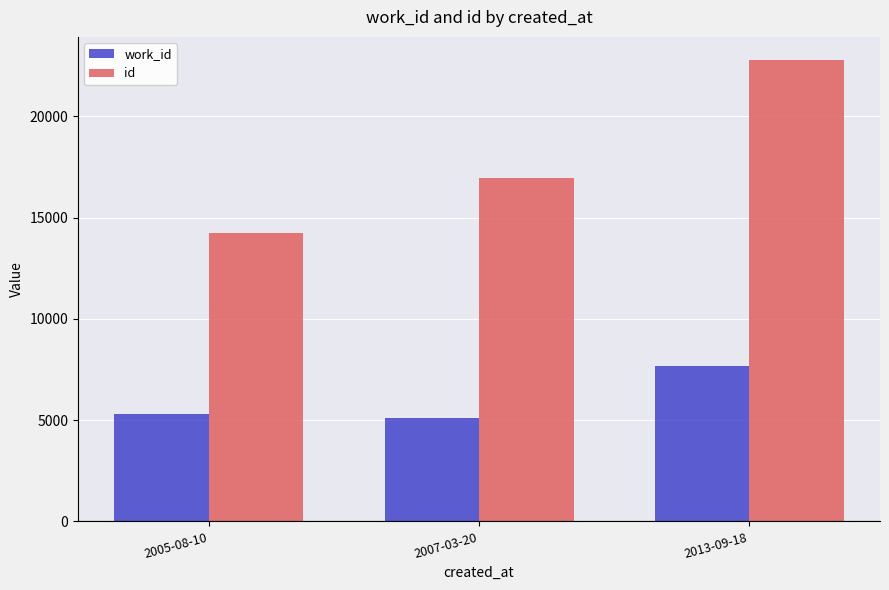

List the labels in order of work_id value, largest first.

2013-09-18, 2005-08-10, 2007-03-20